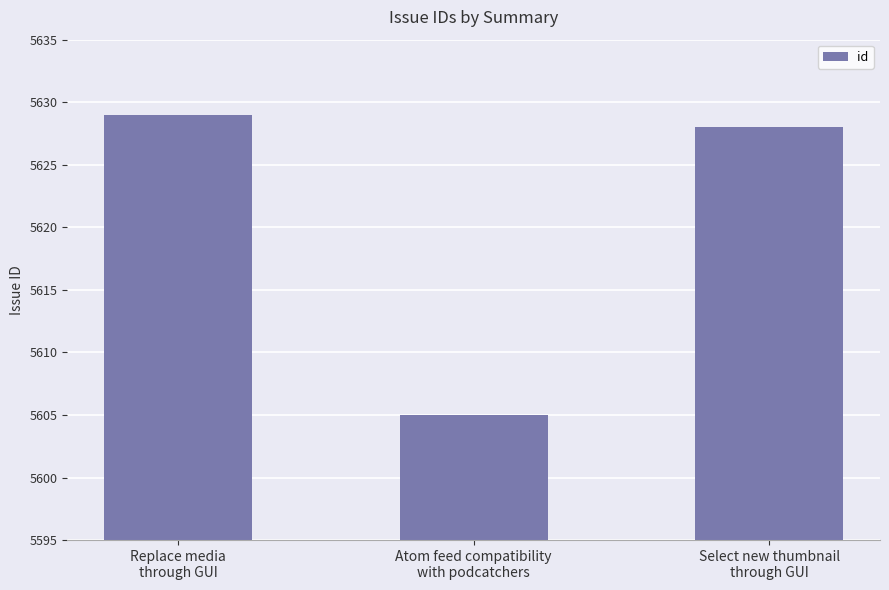

Read the value at Select new thumbnail
through GUI, to the nearest 5.

5630